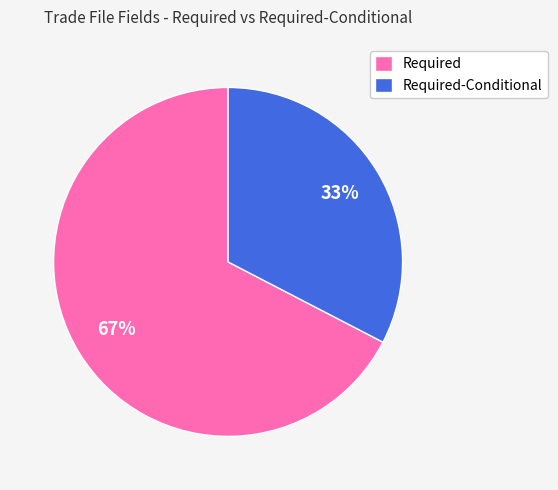

Which category accounts for the majority?

Required